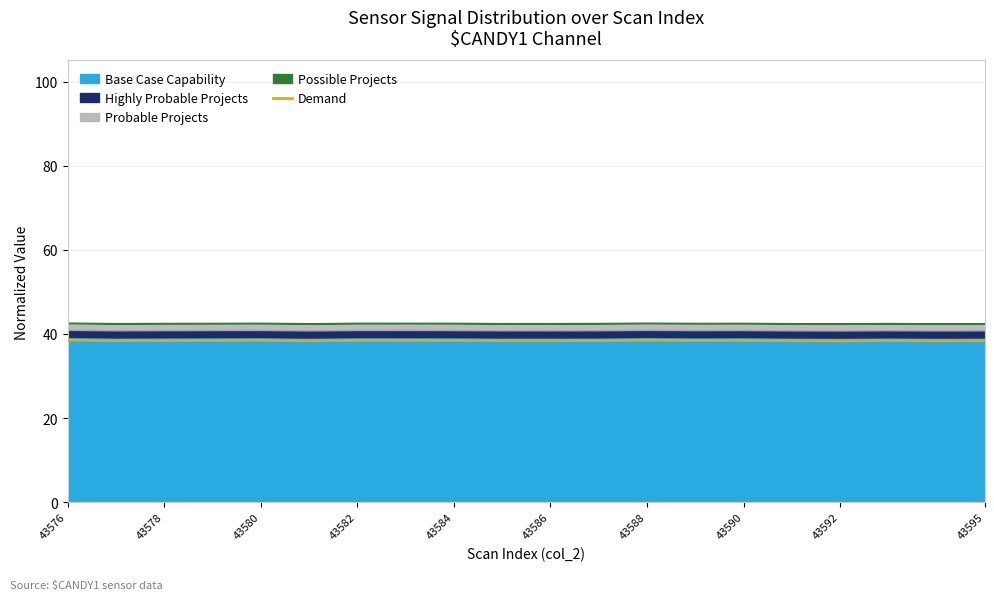

The Demand series shows 17.1 at 43592. True or false?

False